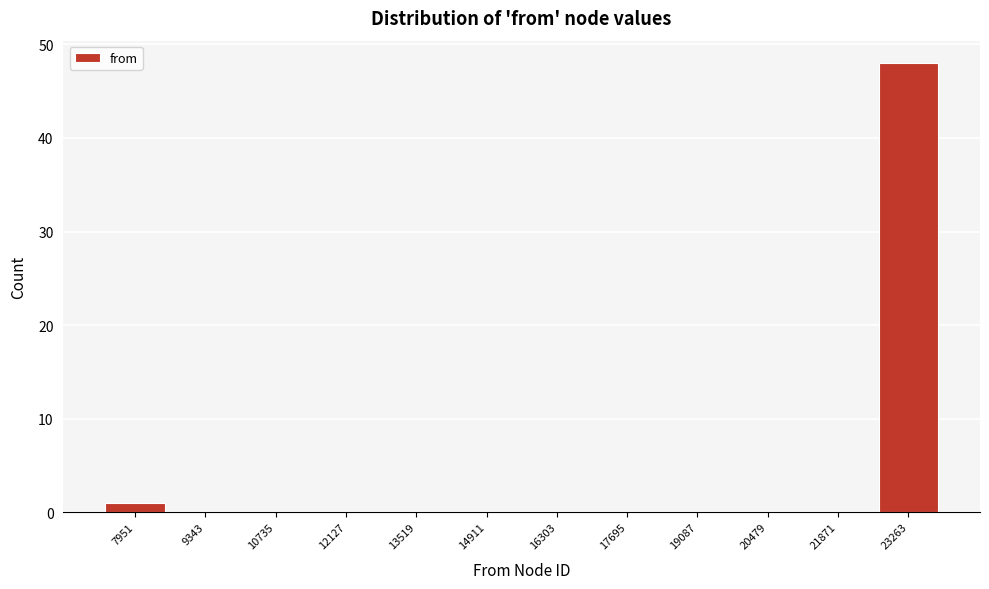

Reading left to right, transcribe all the data shown in this chart.

7951=1	9343=0	10735=0	12127=0	13519=0	14911=0	16303=0	17695=0	19087=0	20479=0	21871=0	23263=48